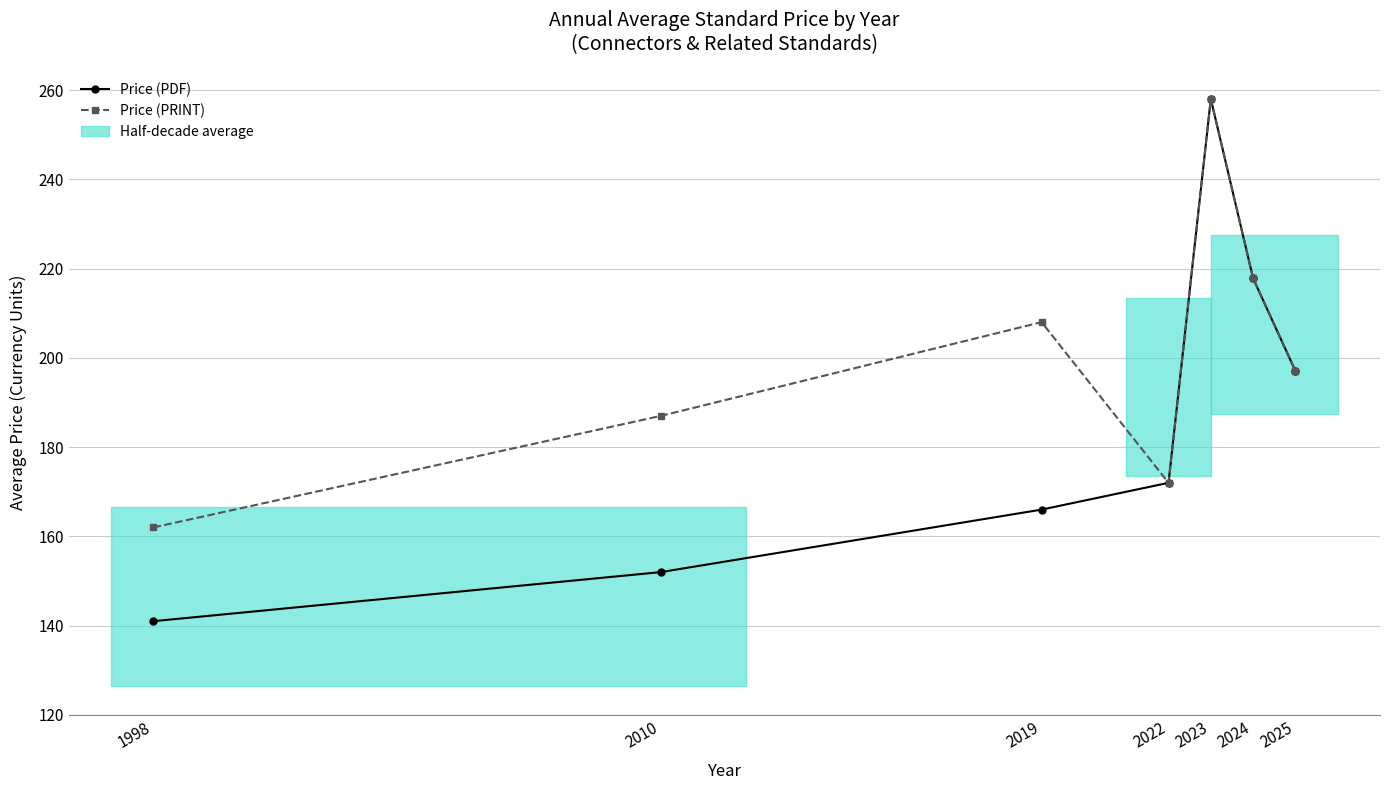

Reading left to right, list all the values displayed in this chart.

Price (PDF): 141.0	152.0	166.0	172.0	258.0	217.8	197.1
Price (PRINT): 162.0	187.0	208.0	172.0	258.0	217.8	197.1